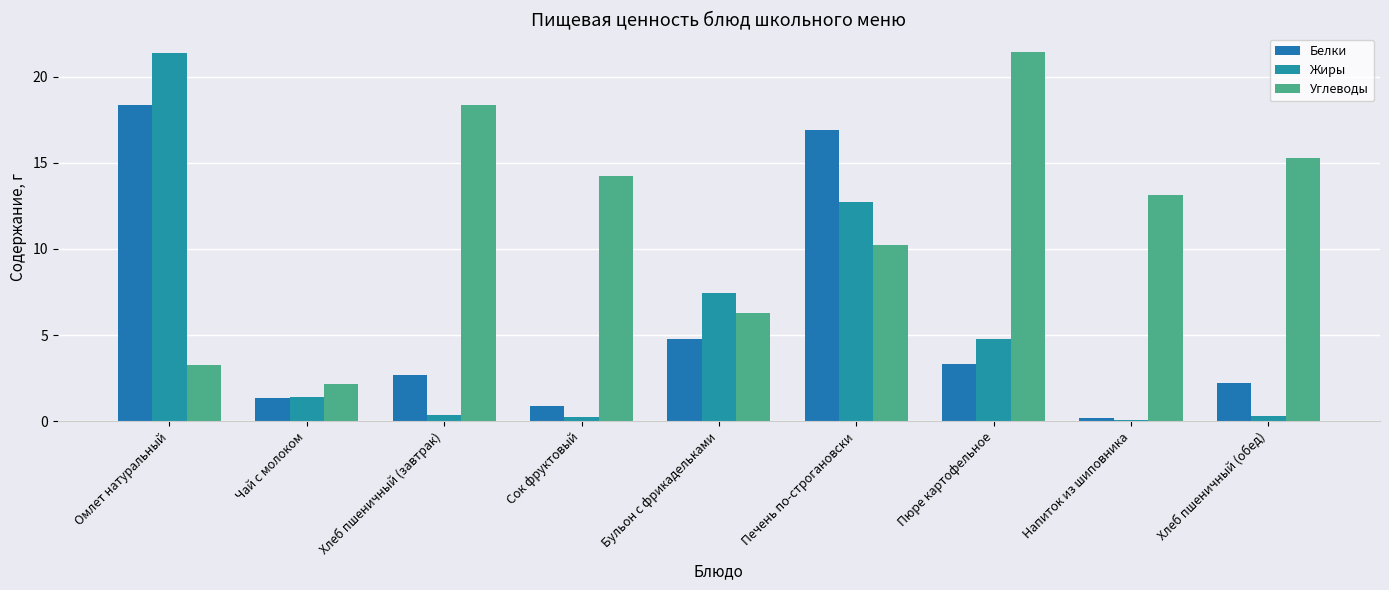

Reading left to right, extract all data points from this chart.

Белки: 18.3	1.4	2.7	0.9	4.8	16.9	3.3	0.2	2.2
Жиры: 21.4	1.4	0.4	0.2	7.5	12.7	4.8	0.1	0.3
Углеводы: 3.3	2.1	18.4	14.2	6.3	10.2	21.4	13.1	15.3